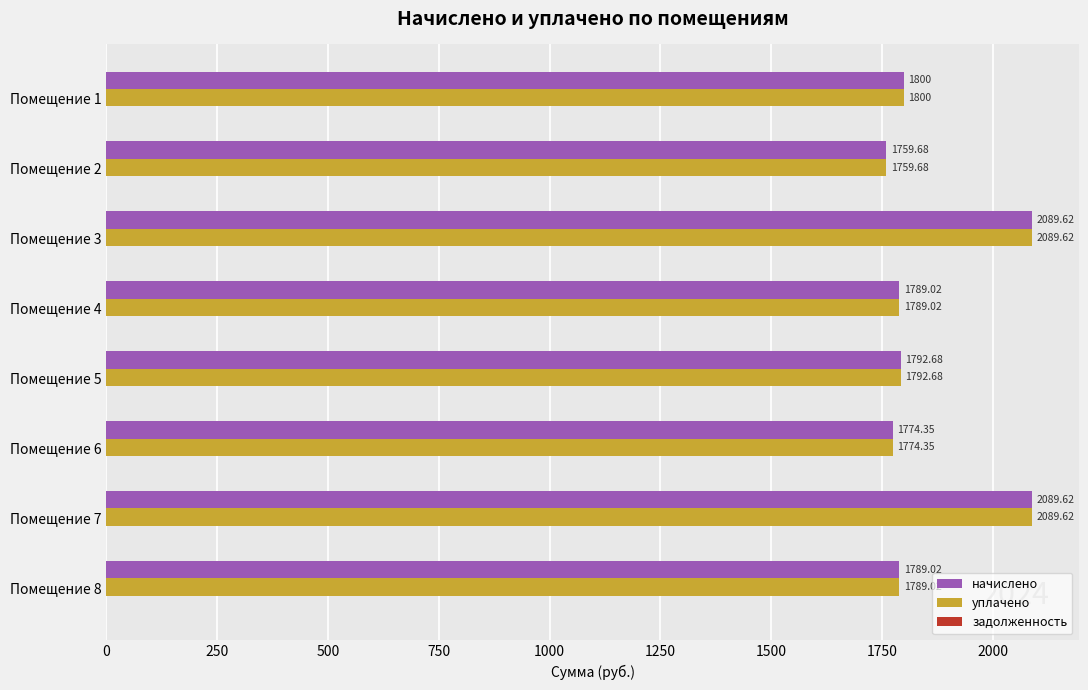

What is the total value across all series at Помещение 5?

3585.4